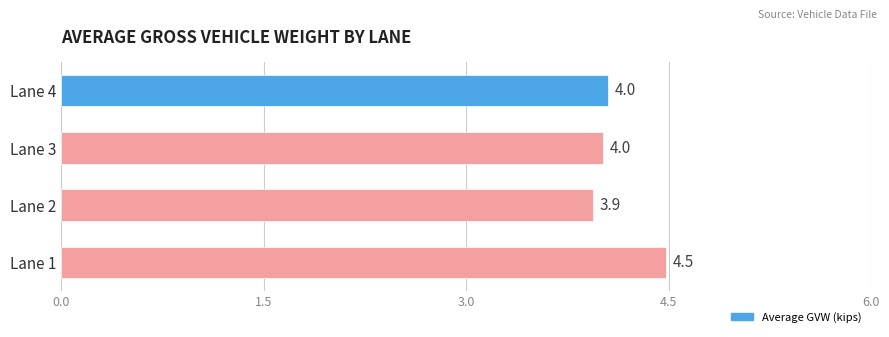

Read the value at Lane 2.

3.9